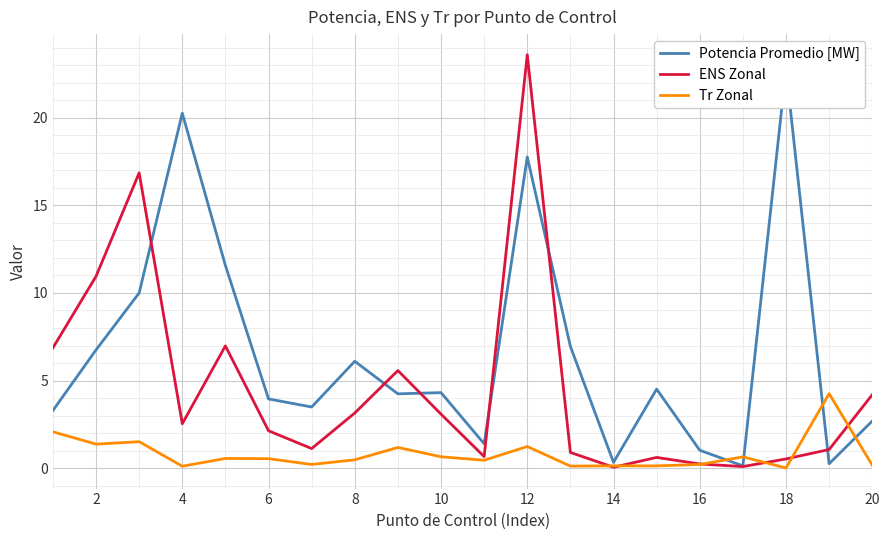

What is the maximum value for ENS Zonal?

23.6